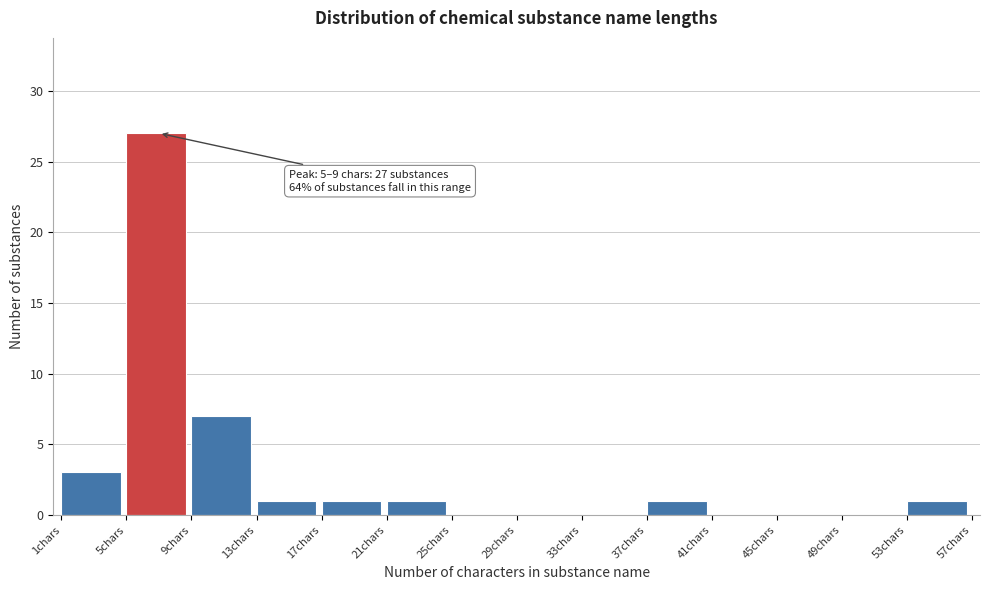

Over which range of the x-axis is the bar tallest?

5 to 9